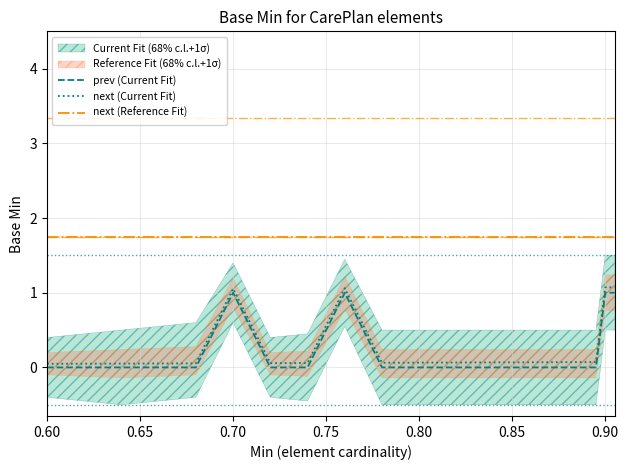

At how many categories does at least one series exceed 0?

20